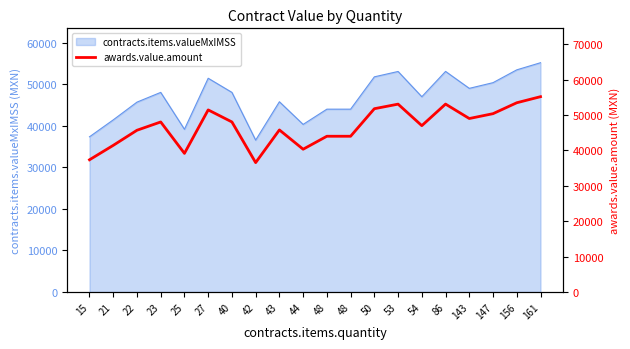

Does the chart display data point markers on the line(s)?

No